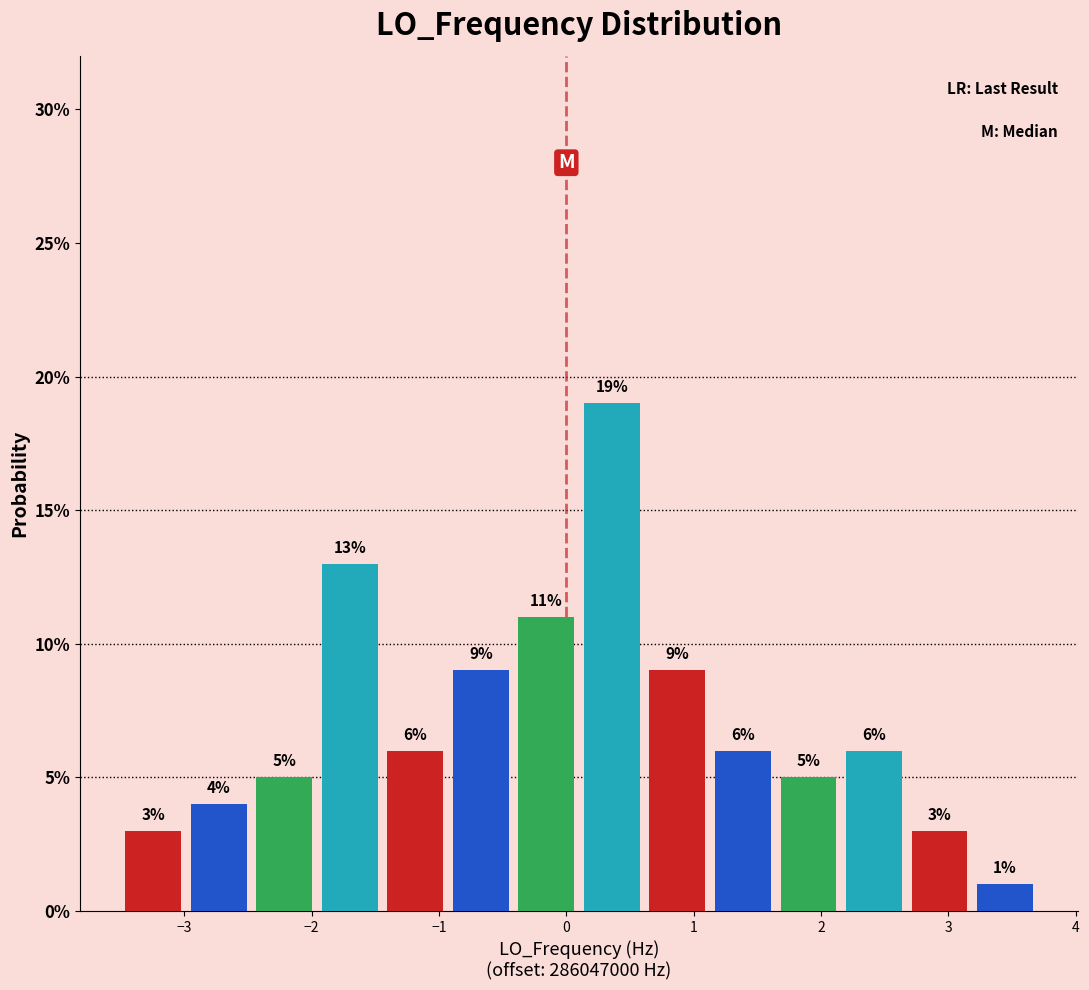

What is the height of the bar covering -1.4 to -0.9 on the x-axis? The bar edges are not printed on the chart, so give them approximately, as read against the axis.

6